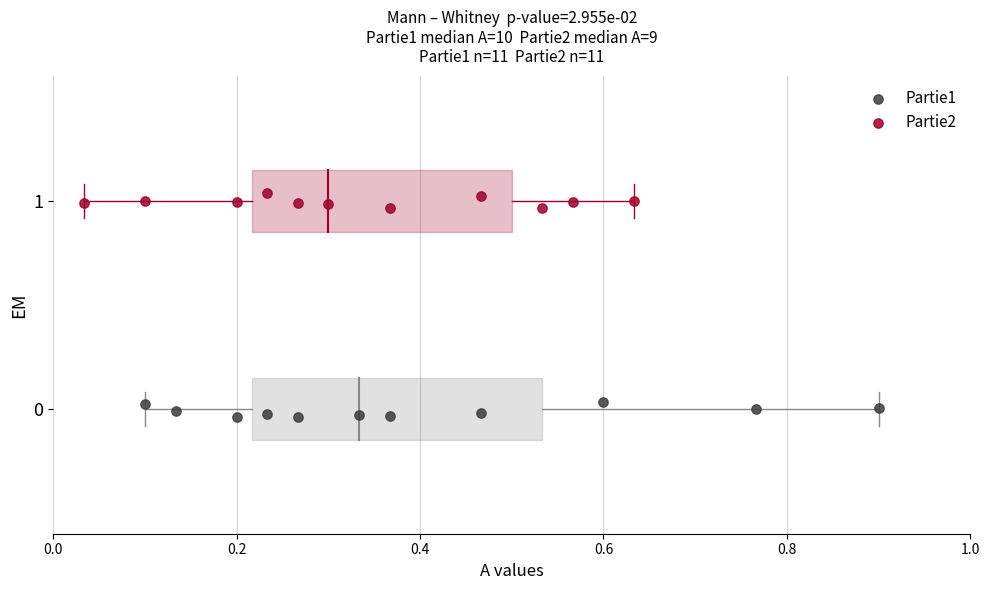

What are all the series names shown in the legend?

Partie1, Partie2